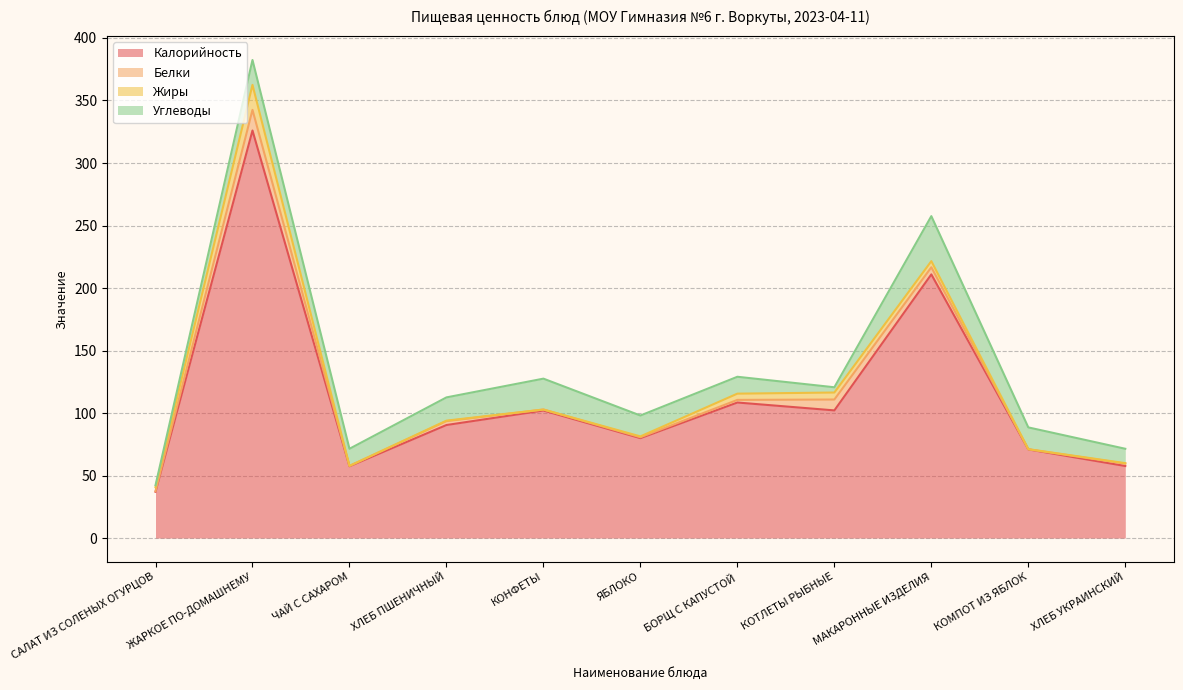

The value of Углеводы at ХЛЕБ ПШЕНИЧНЫЙ is 6.7. True or false?

False